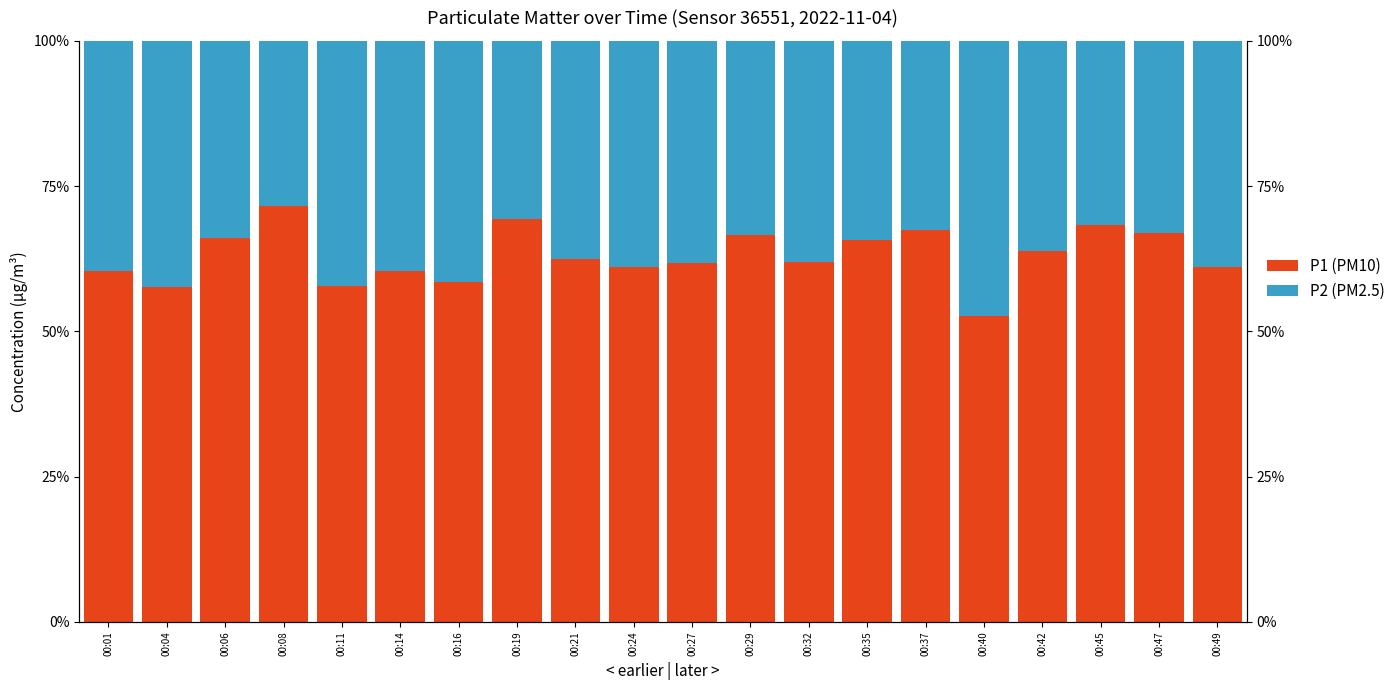

List the series in order of their peak value, highest first.

P1 (PM10), P2 (PM2.5)